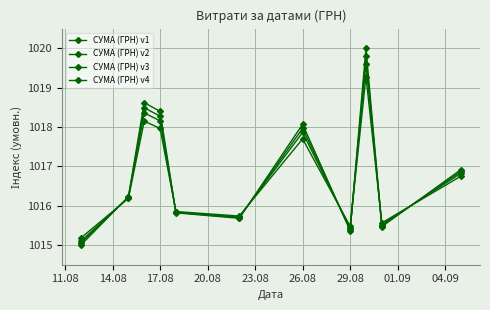

How many data points in СУМА (ГРН) v4 are above 1016?

6